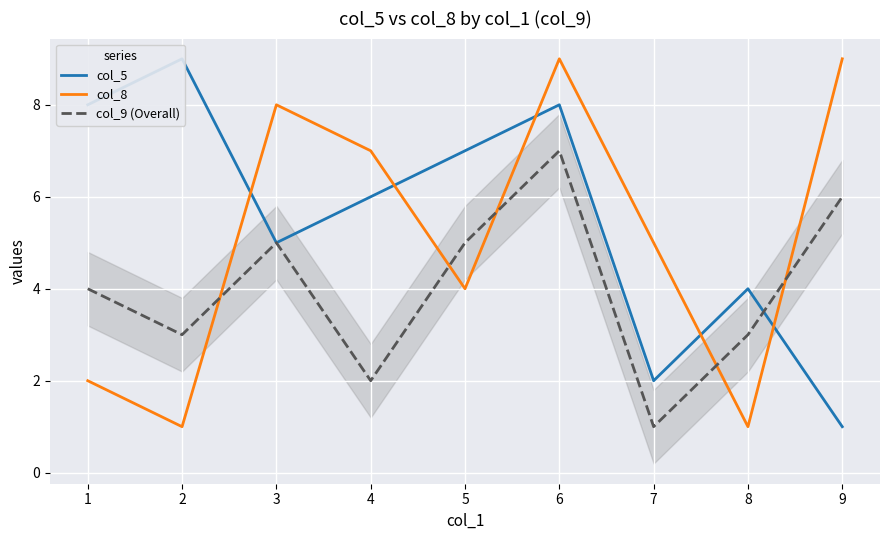

Rank the series at 6 from highest to lowest value.

col_8, col_5, col_9 (Overall)